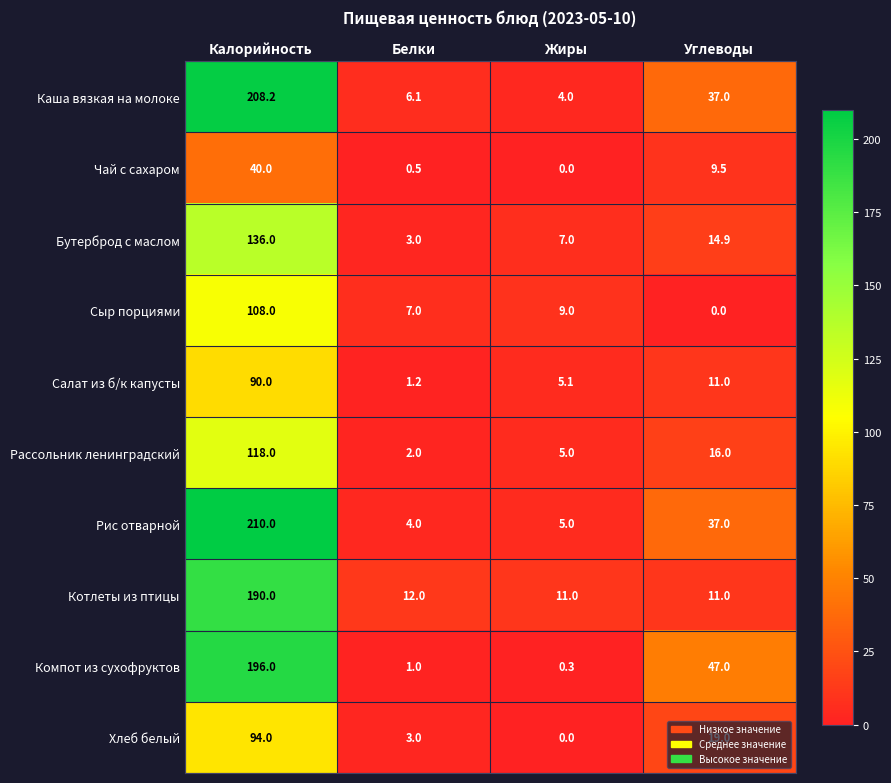

How many distinct data groups are displayed?

10